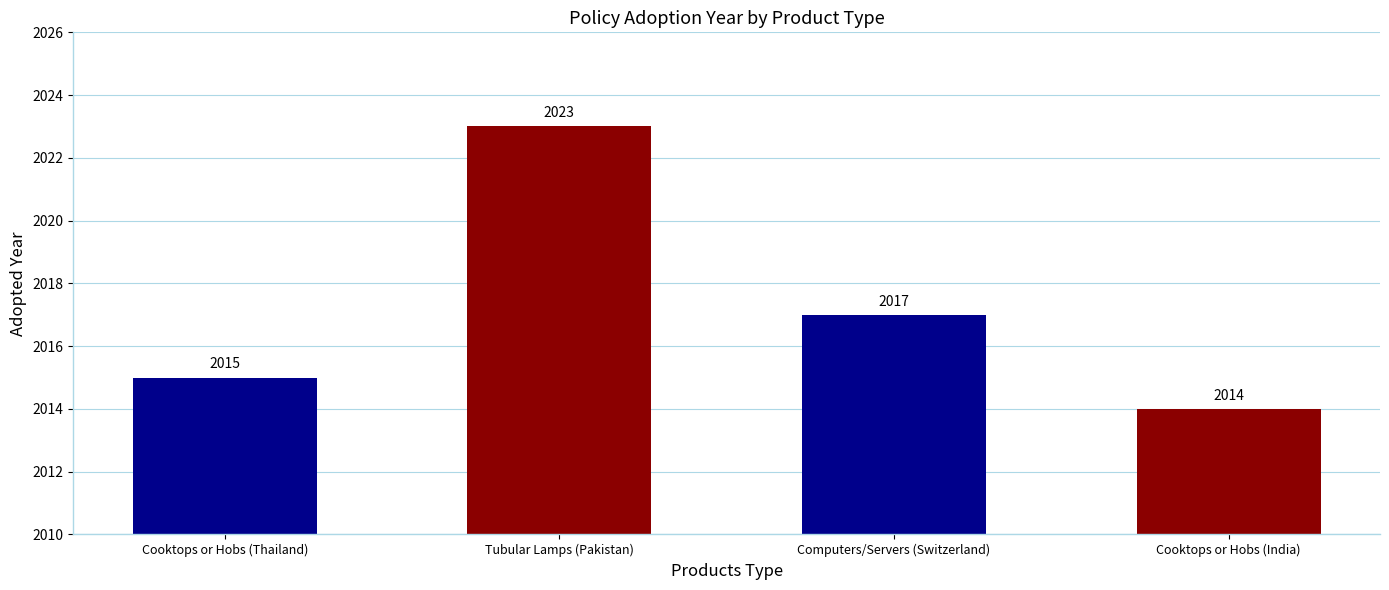

Count the number of categories in the chart.

4